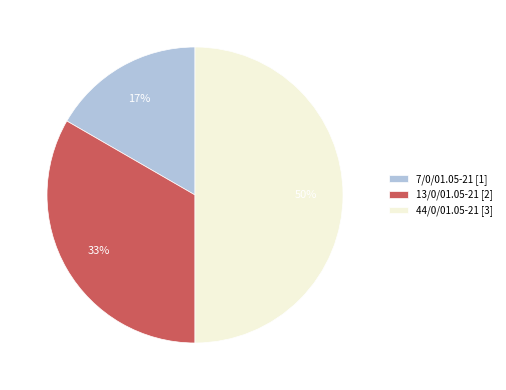

Does 7/0/01.05-21 represent more than half of the total?

No